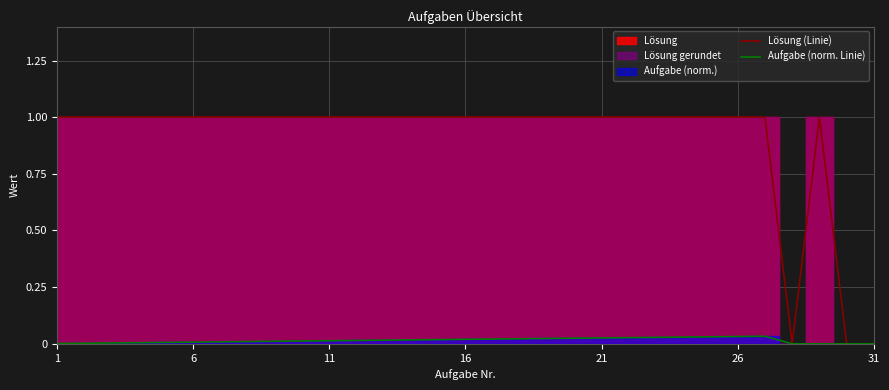

True or false: Aufgabe (norm. Linie) and Lösung (Linie) intersect in this chart.

False